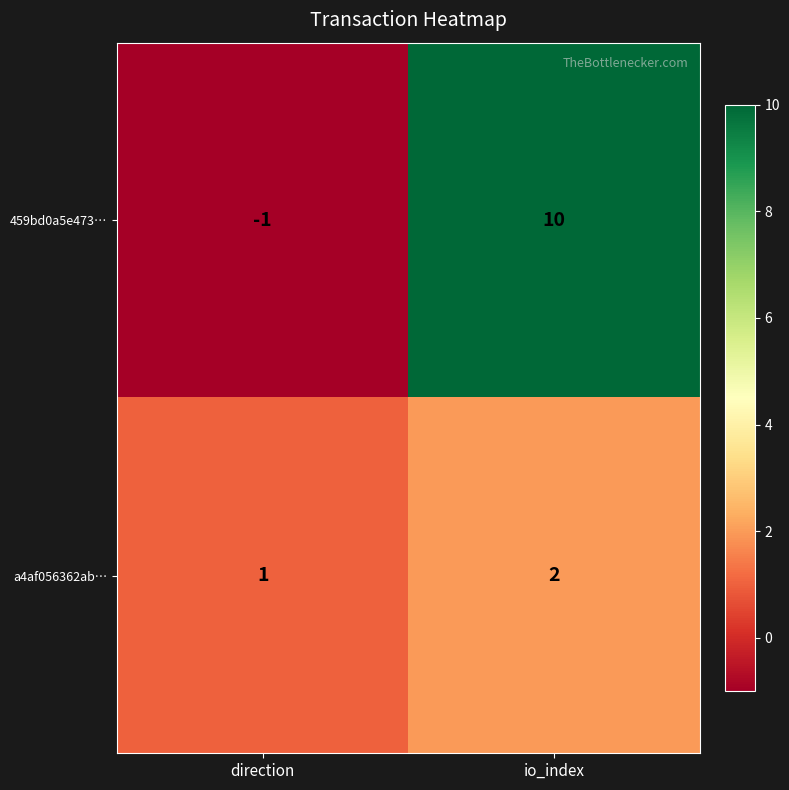

Where is 459bd0a5e473… nearest to the value 4?

direction